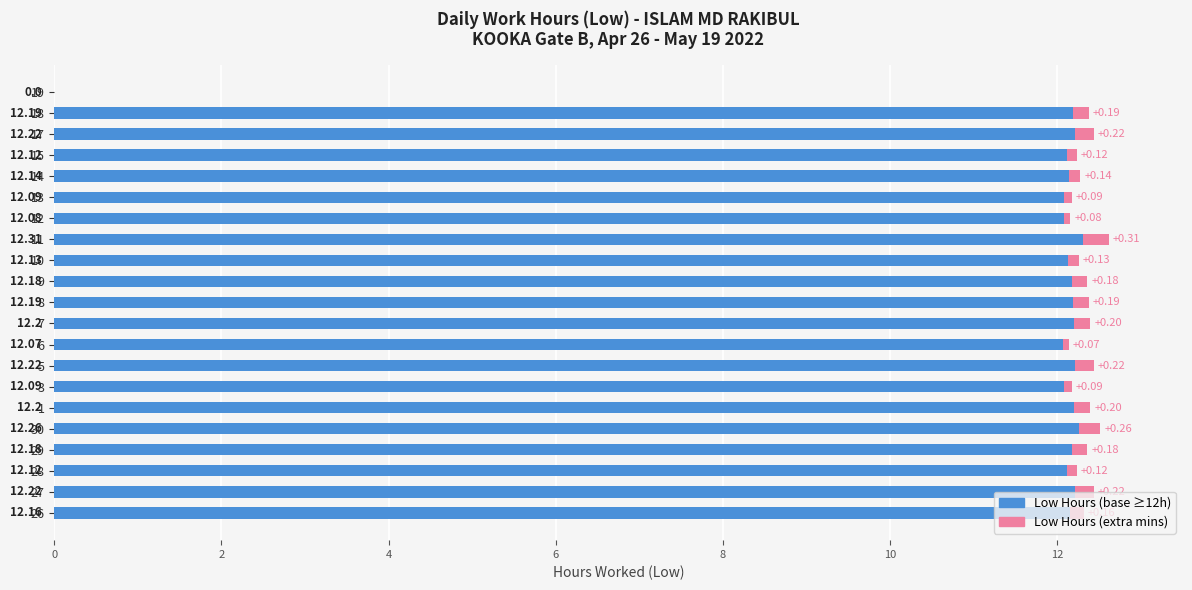

What is the total value across all series at 17?

12.4